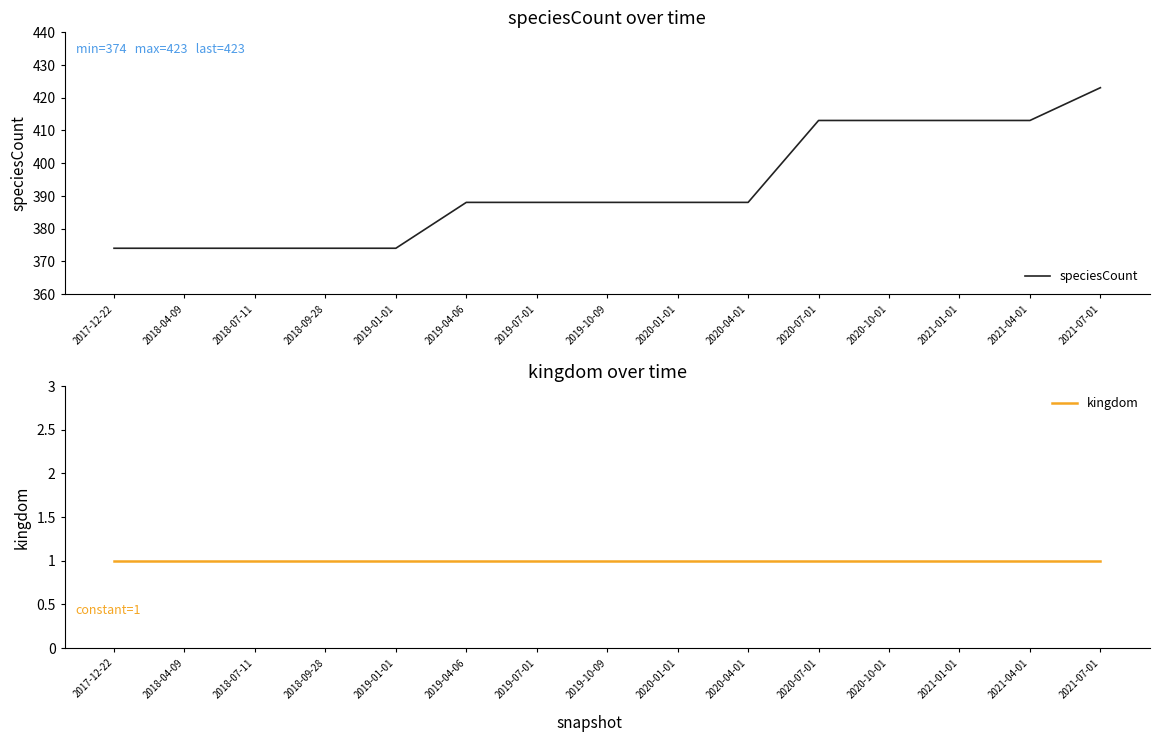

True or false: kingdom and speciesCount intersect in this chart.

False